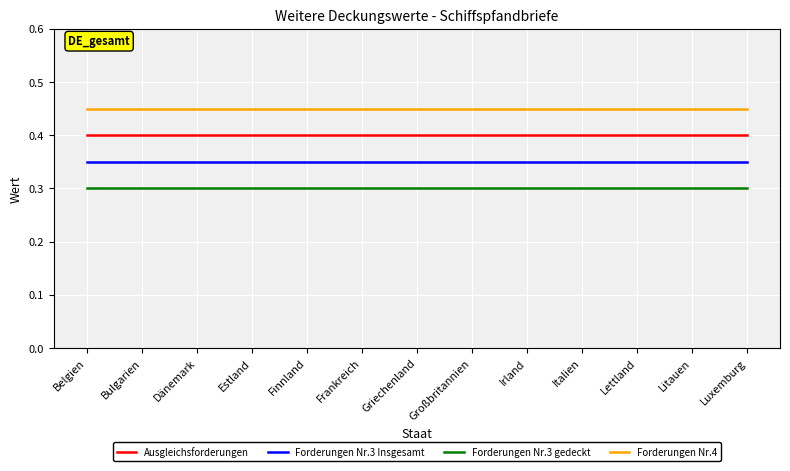

What position from the right is Bulgarien?

12